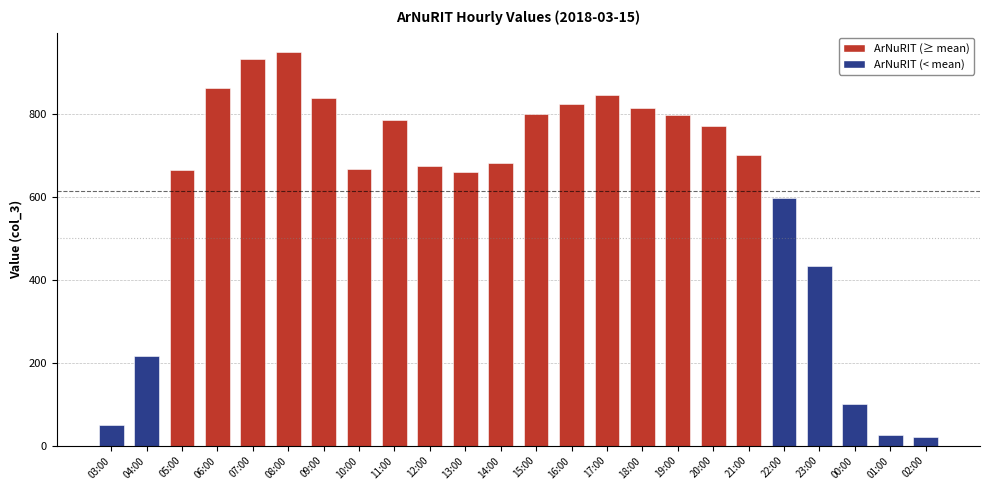

Where does the data first go above 701?

06:00